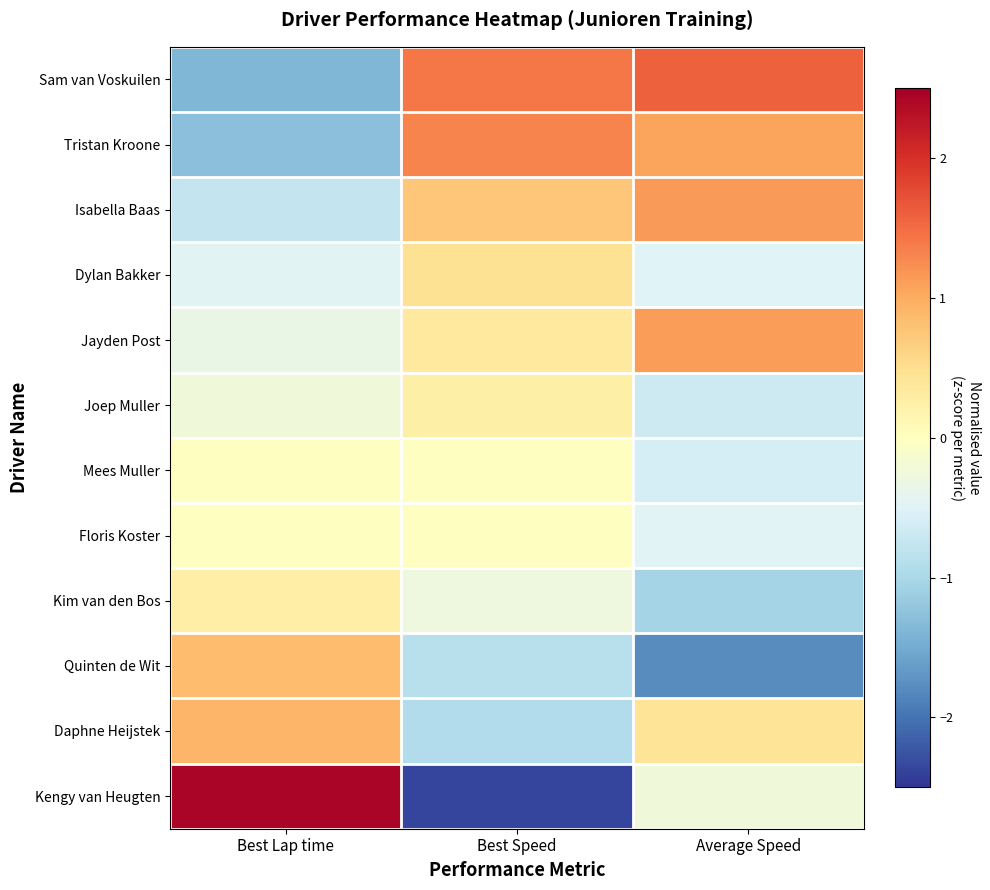

What is the smallest value displayed?

-2.4